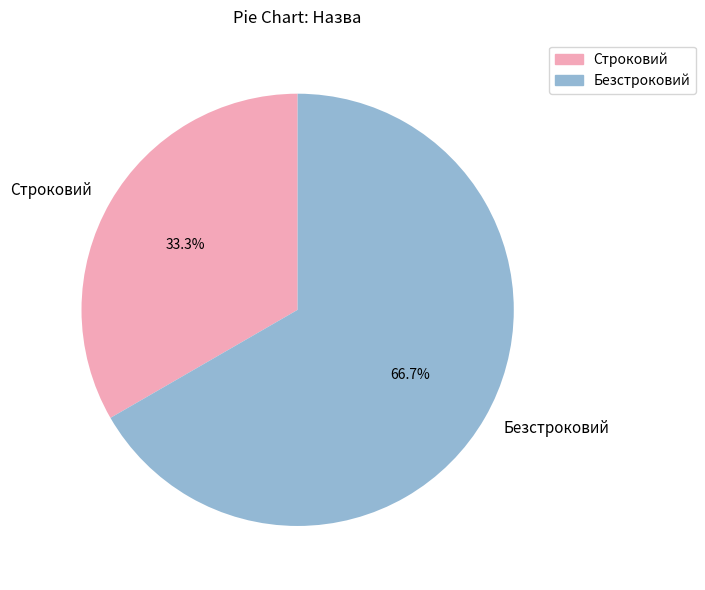

Which has a higher value, Безстроковий or Строковий?

Безстроковий